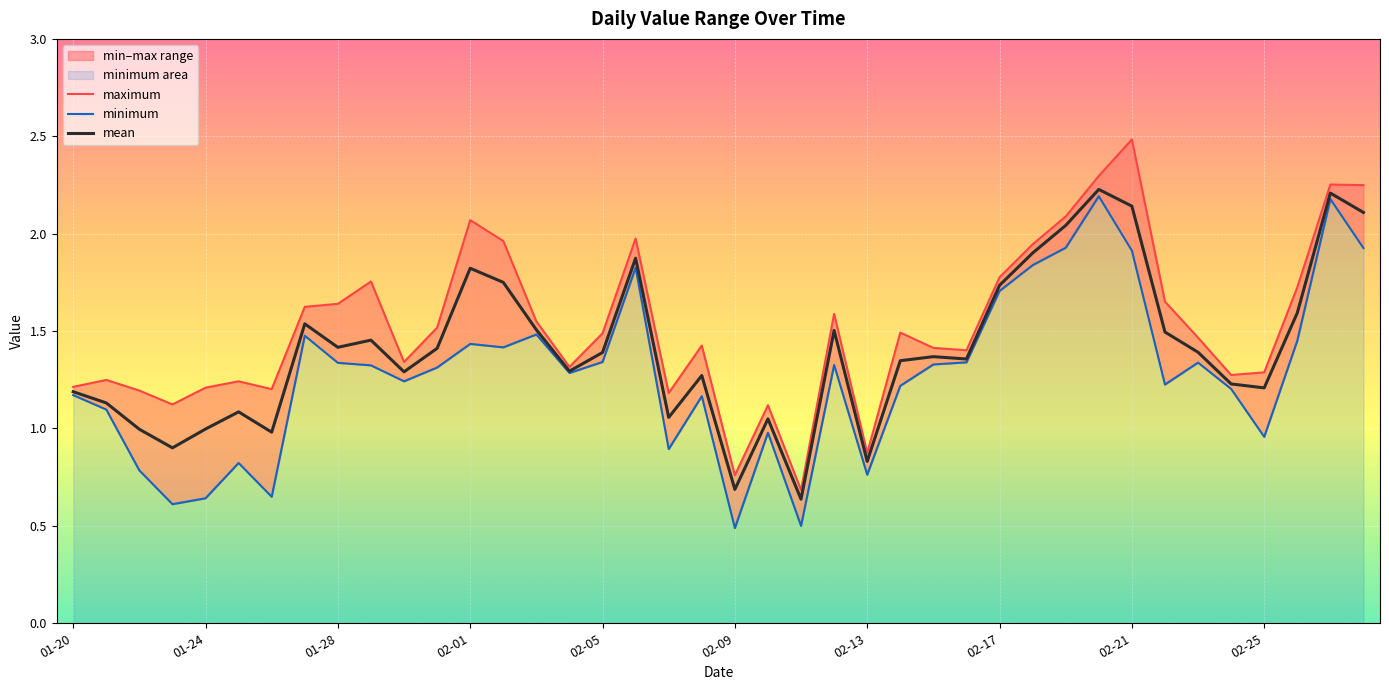

The mean series shows 1.0 at 01-24. True or false?

True